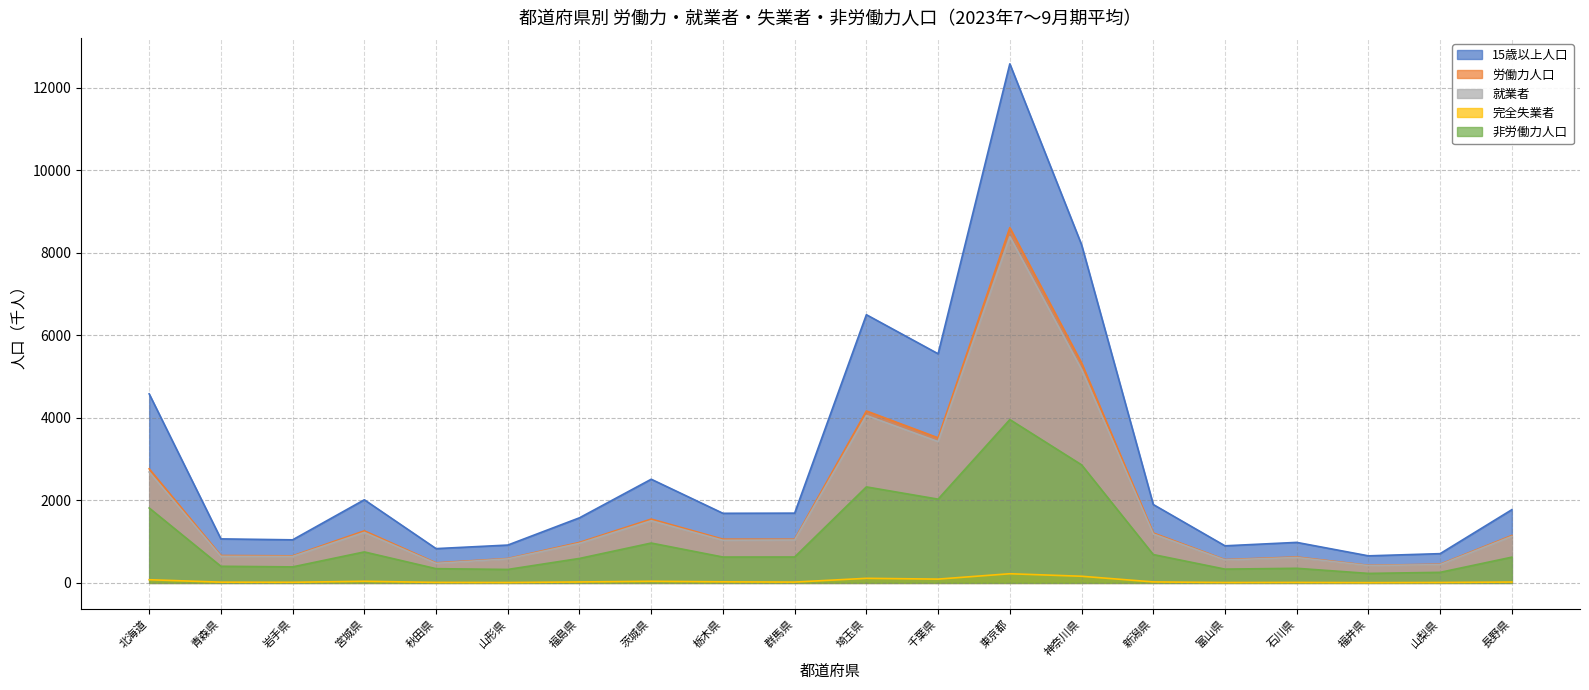

At which category is the sum across all series the highest?

東京都